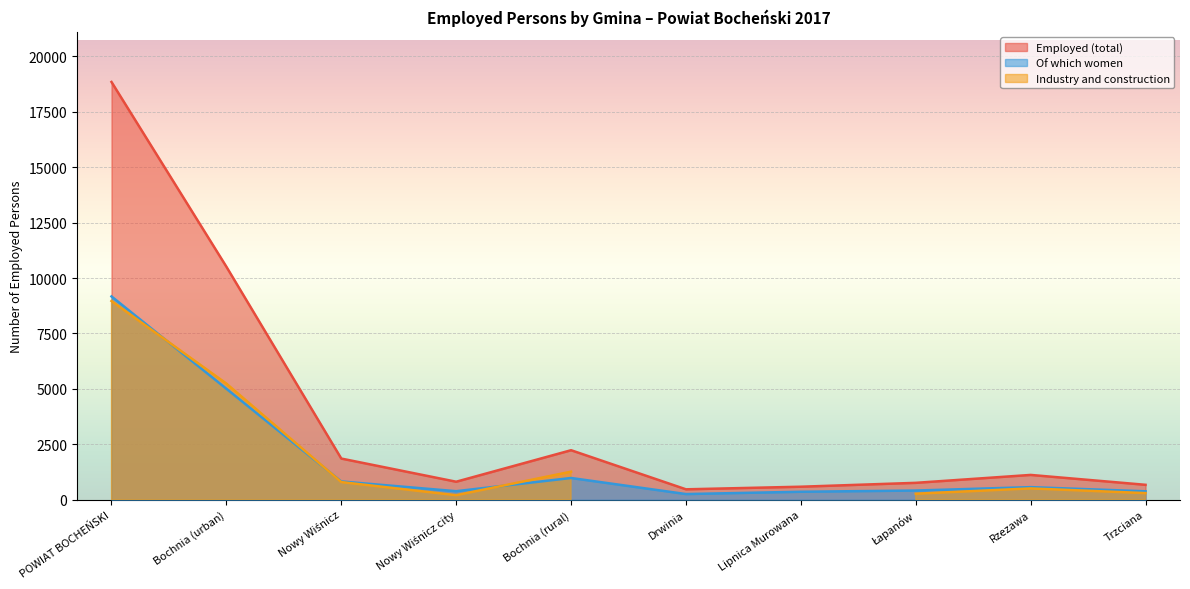

Which series has the largest total across all categories?

Employed (total)